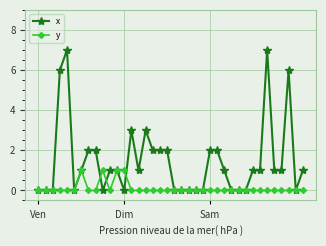

Which series has the largest range (max minus min)?

x